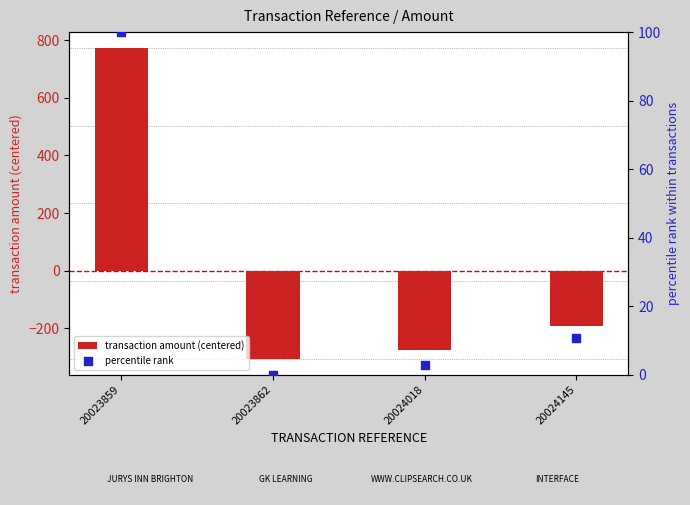

At which category is the sum across all series the highest?

20023859